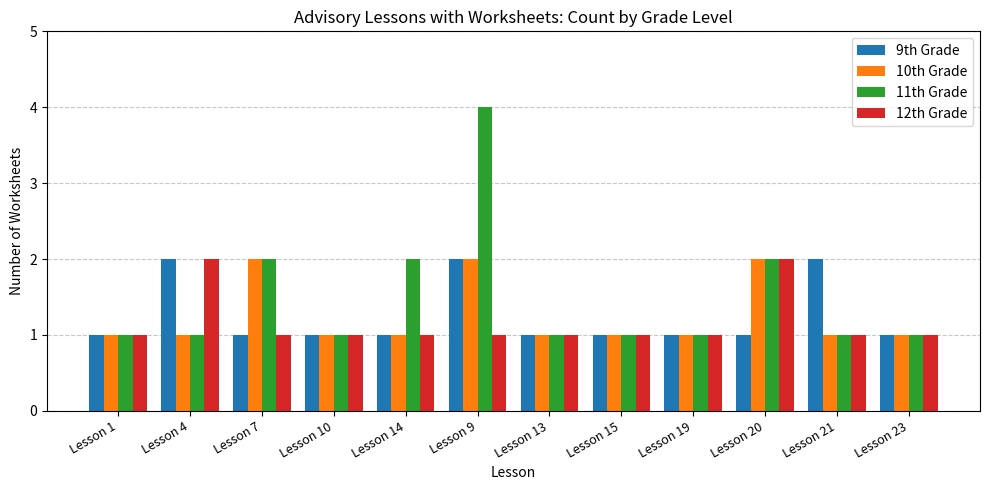

Is it true that 10th Grade equals 1 at Lesson 10?

True